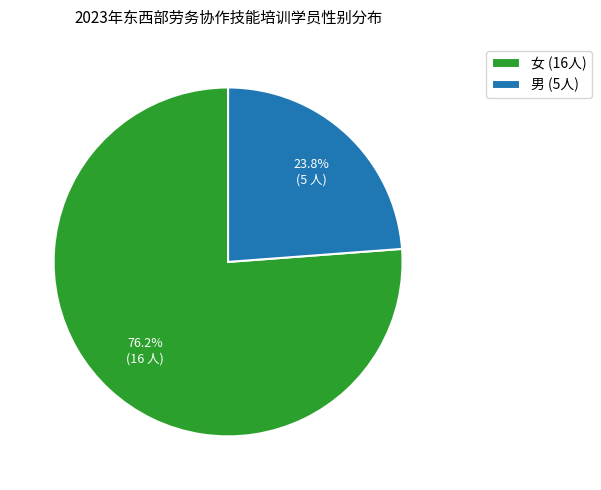

What percentage is the 男 slice, to the nearest percent?

24%